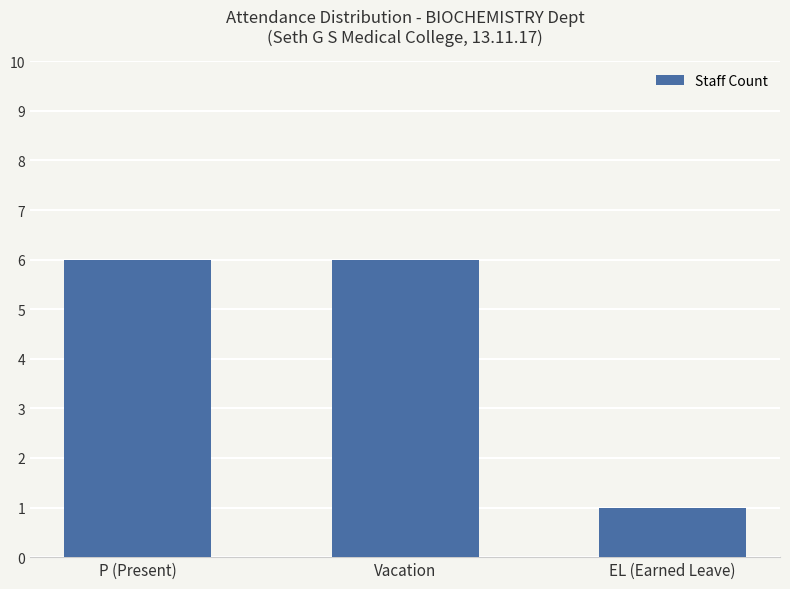

Reading left to right, transcribe all the data shown in this chart.

6	6	1